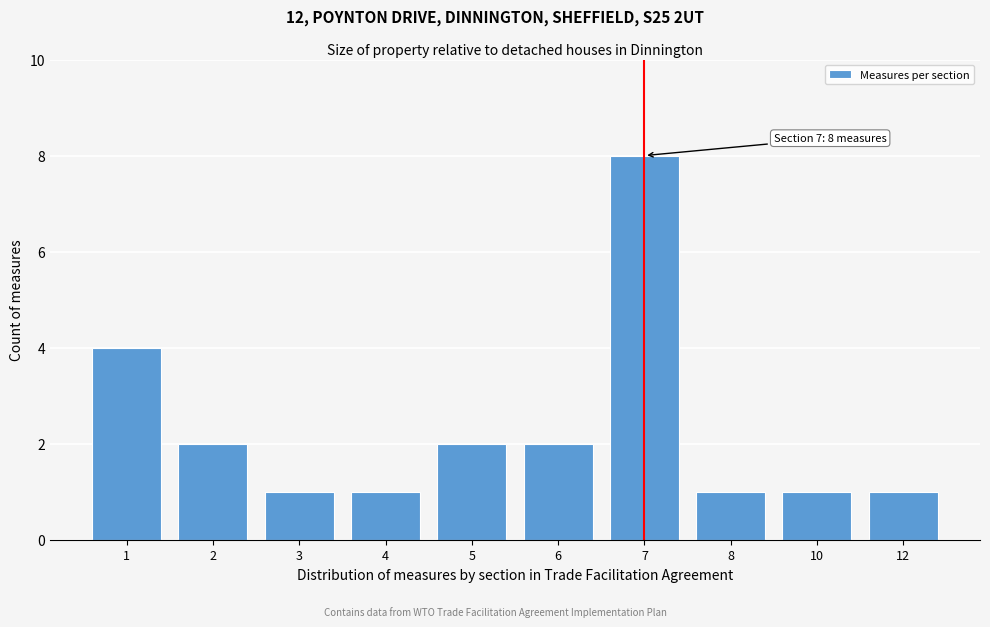

Reading left to right, transcribe all the data shown in this chart.

1=4	2=2	3=1	4=1	5=2	6=2	7=8	8=1	10=1	12=1